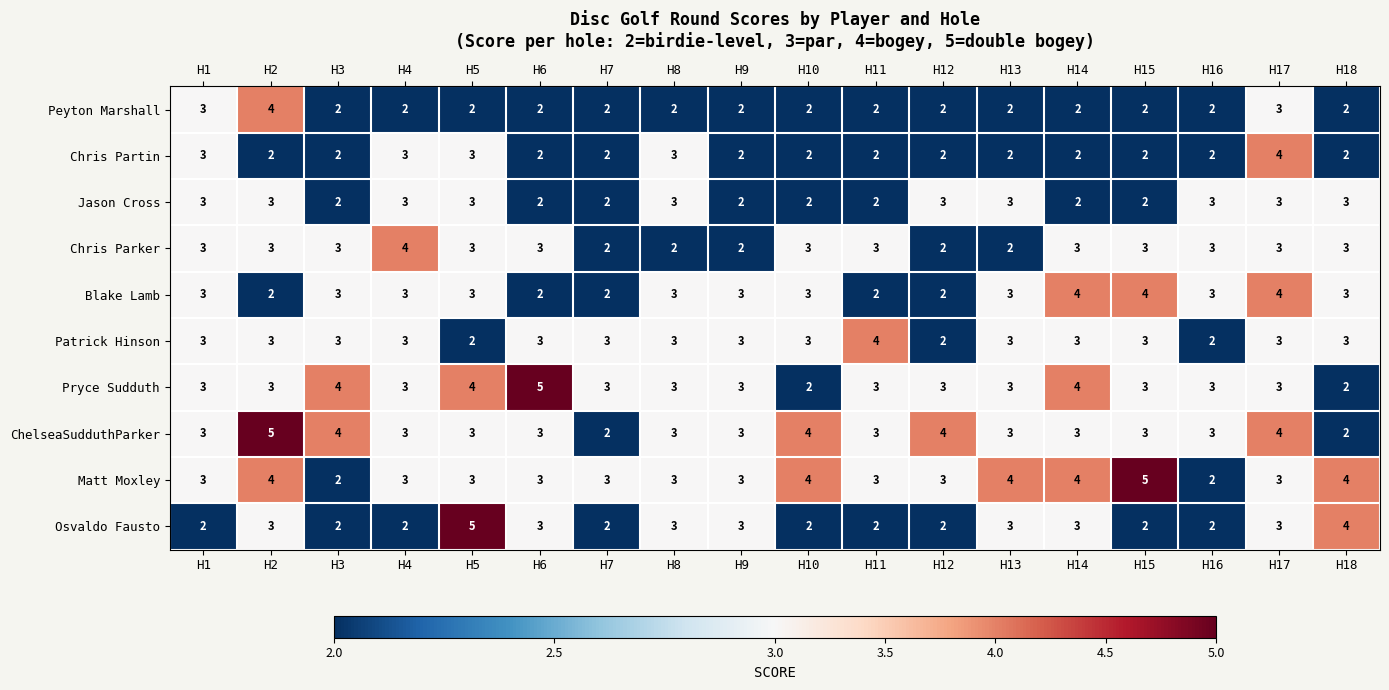

The Osvaldo Fausto series shows 3 at H2. True or false?

True